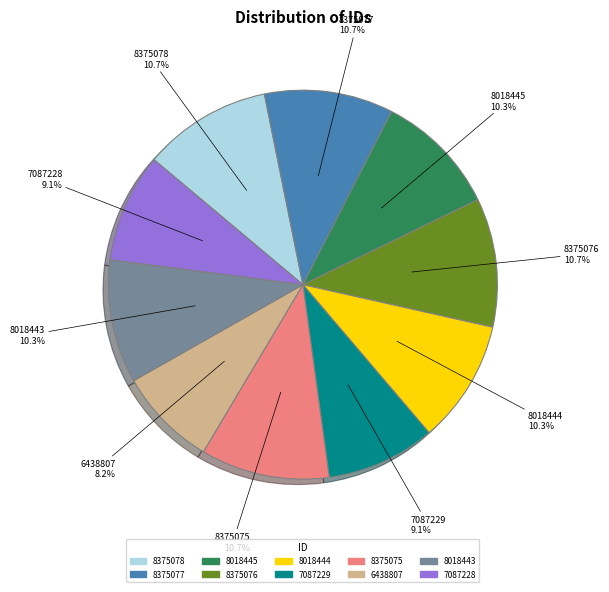

The 8375075 slice represents 11% of the pie. True or false?

True